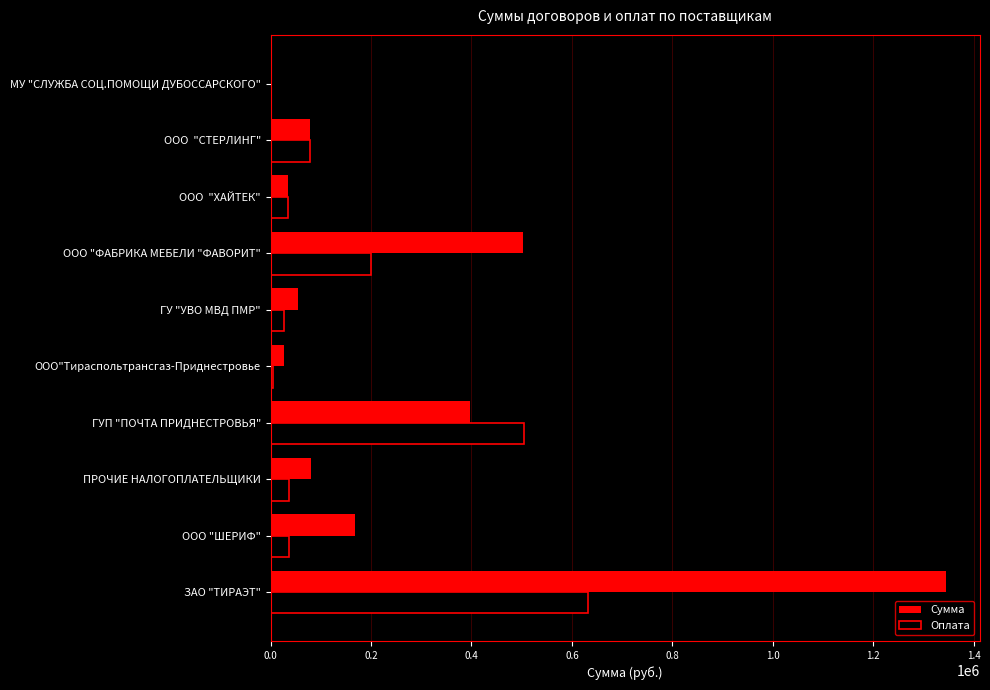

Between ООО "ФАБРИКА МЕБЕЛИ "ФАВОРИТ" and МУ "СЛУЖБА СОЦ.ПОМОЩИ ДУБОССАРСКОГО", which series saw the biggest shift?

Сумма